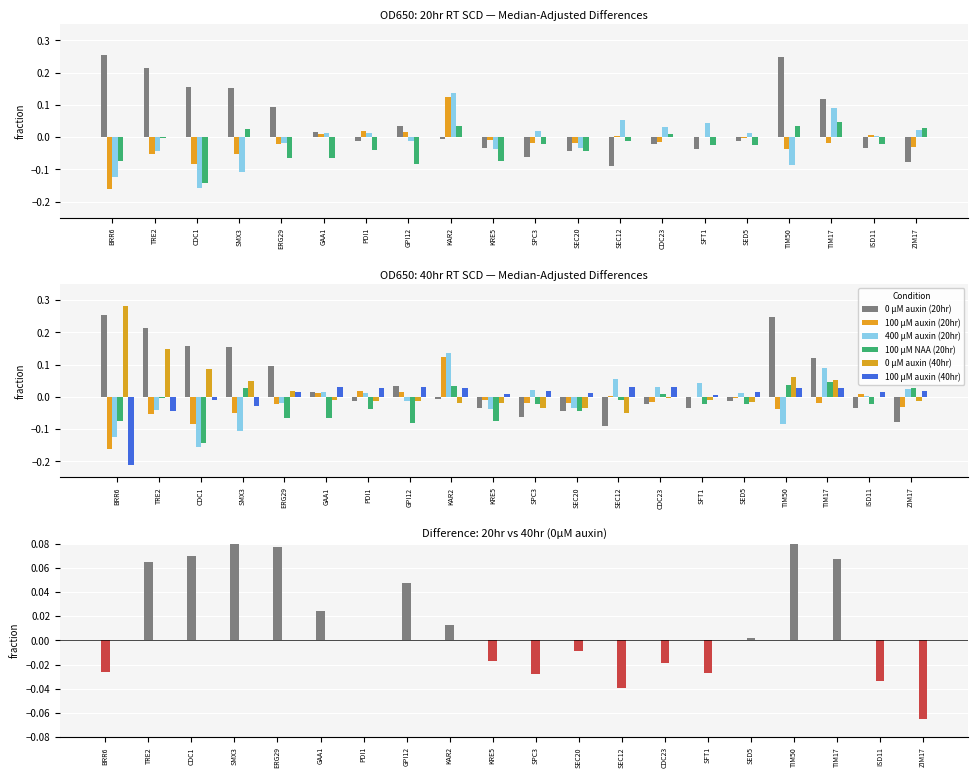

How many values in the 400 µM auxin (20hr) series exceed 0?

11